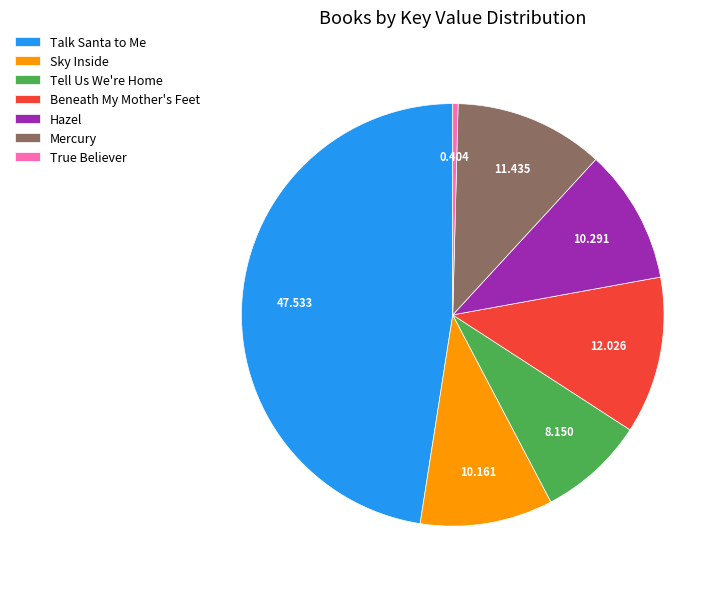

Is Mercury the majority of the pie?

No